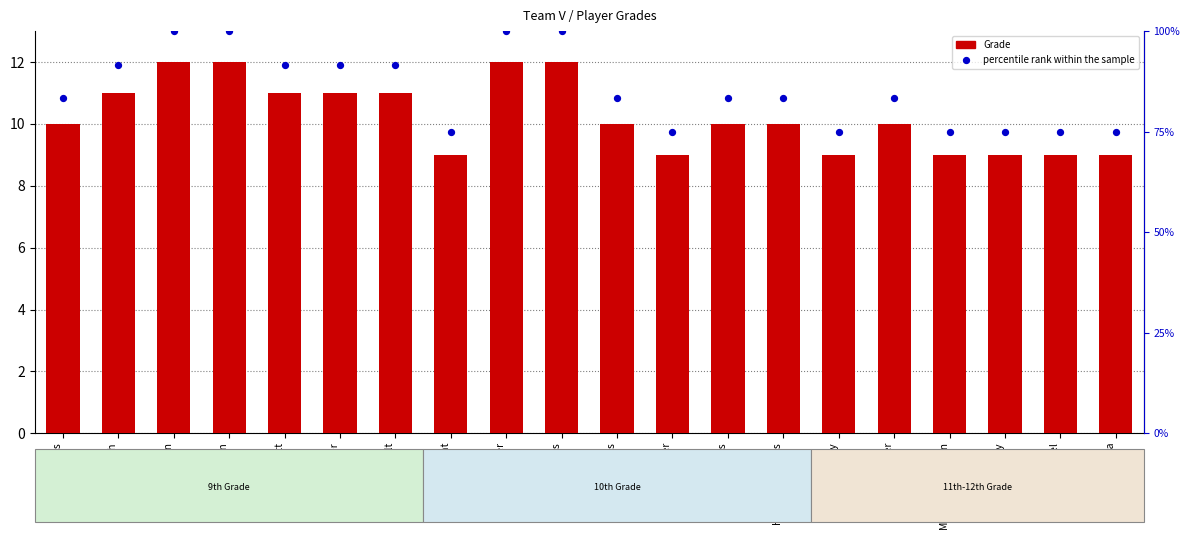

At how many categories does at least one series exceed 90?

8